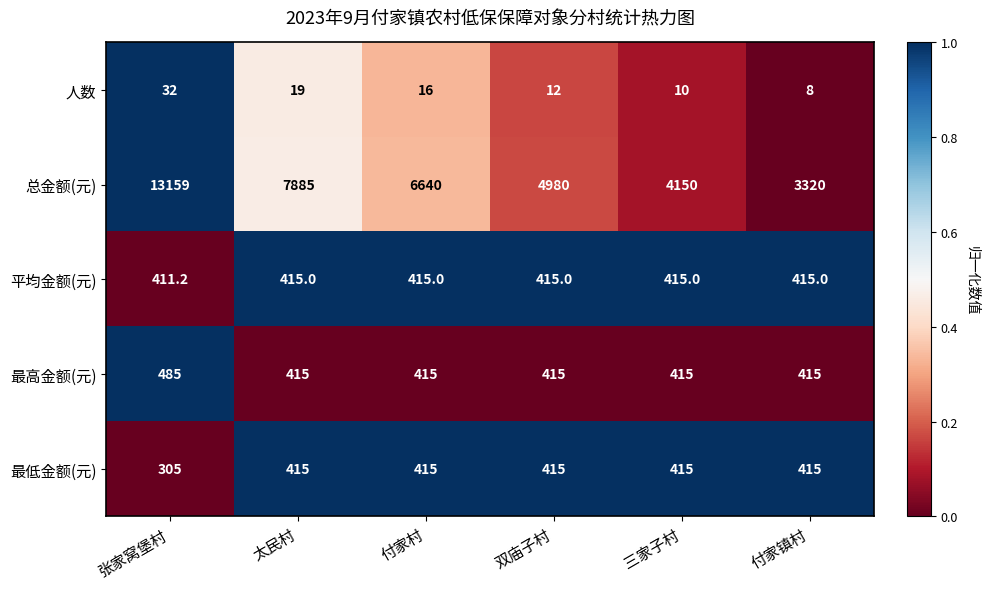

Where is 人数 nearest to the value 20?

太民村